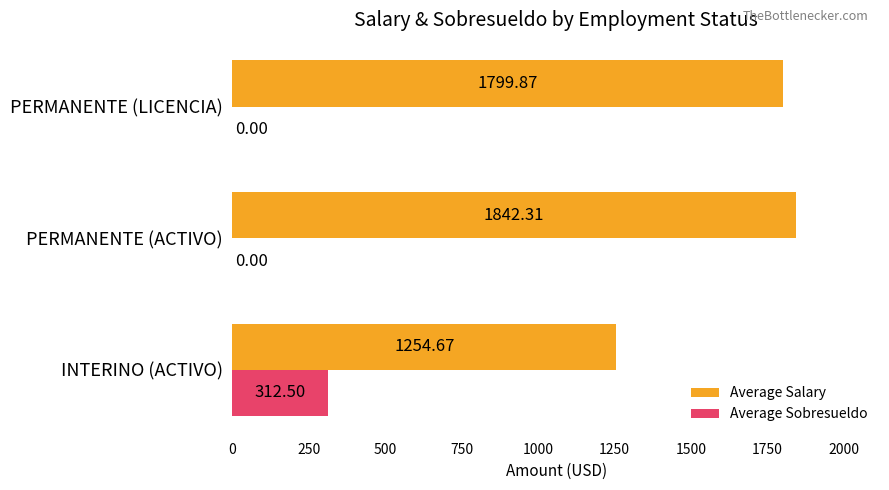

What is the total value across all series at PERMANENTE (LICENCIA)?

1799.9